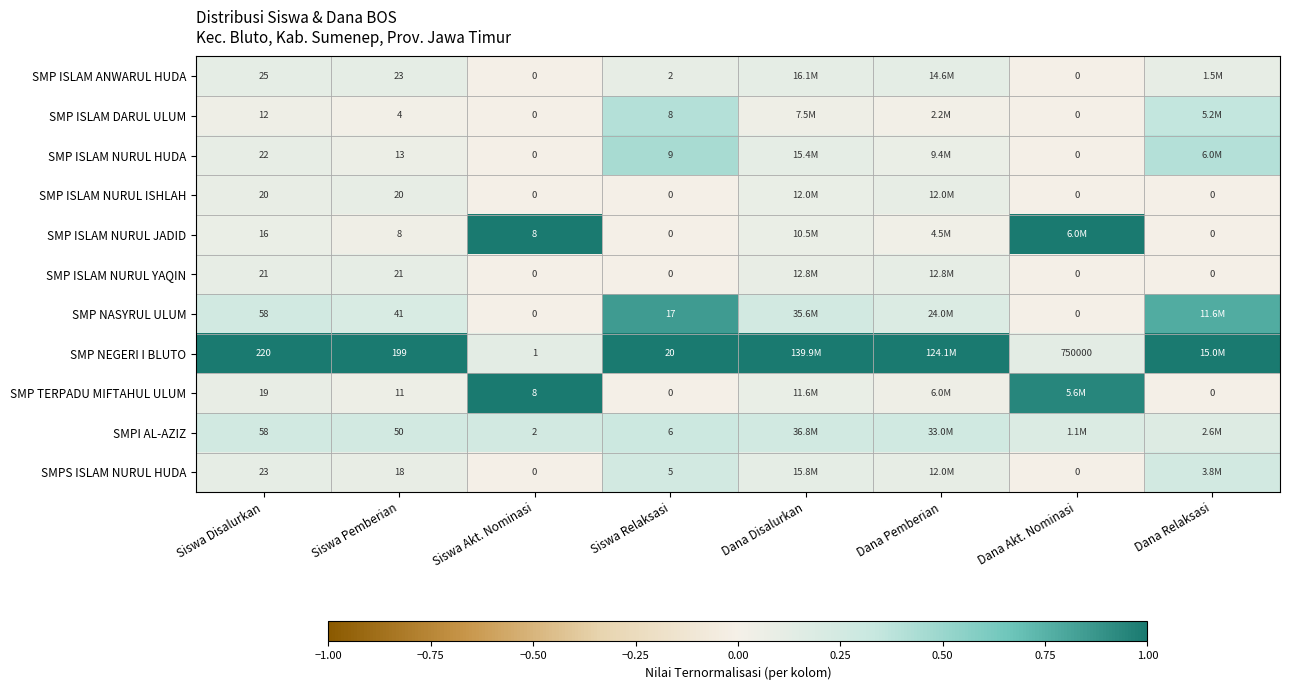

Is the value of SMP NASYRUL ULUM at Siswa Relaksasi greater than the value of SMPS ISLAM NURUL HUDA at Dana Akt. Nominasi?

Yes